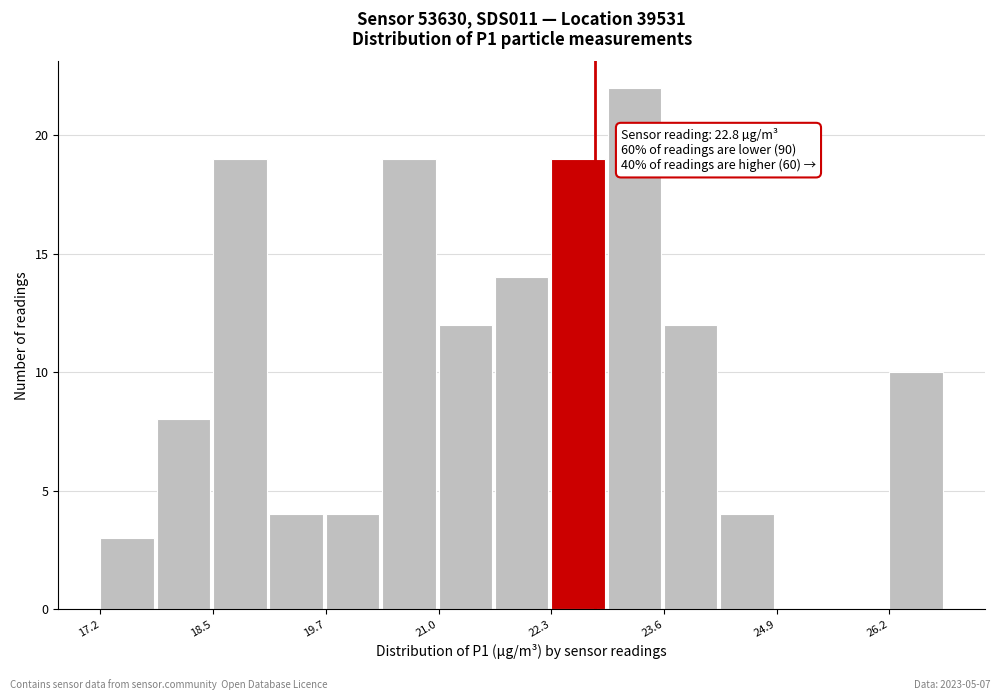

Around what value on the x-axis is the tallest bar? Give the approximate position of its centre, as read against the axis.

23.2